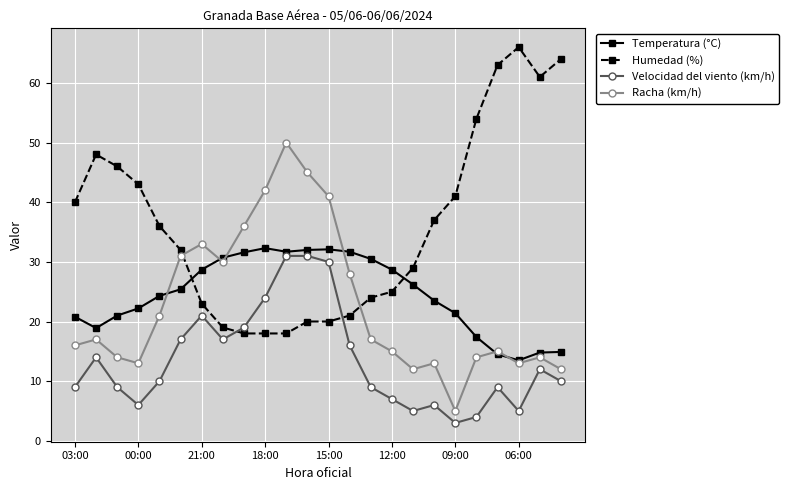

True or false: Racha (km/h) and Velocidad del viento (km/h) intersect in this chart.

False